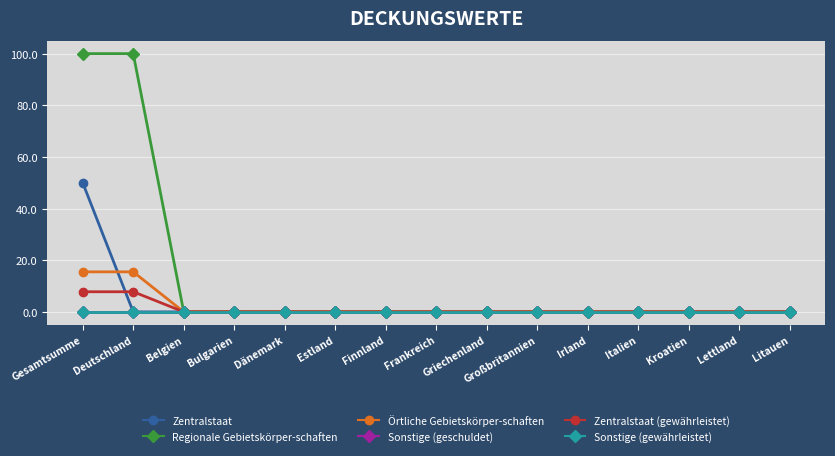

Does the chart have visible grid lines?

Yes